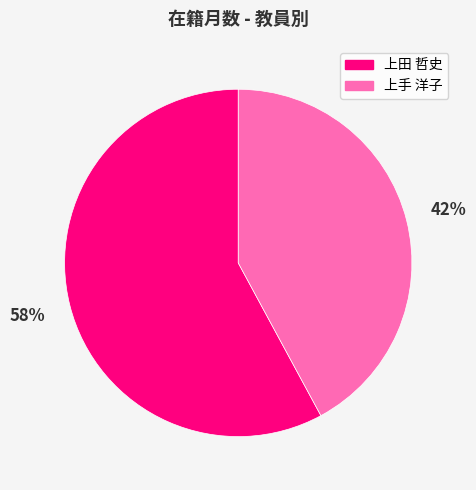

Does 上田 哲史 account for over 50% of the chart?

Yes